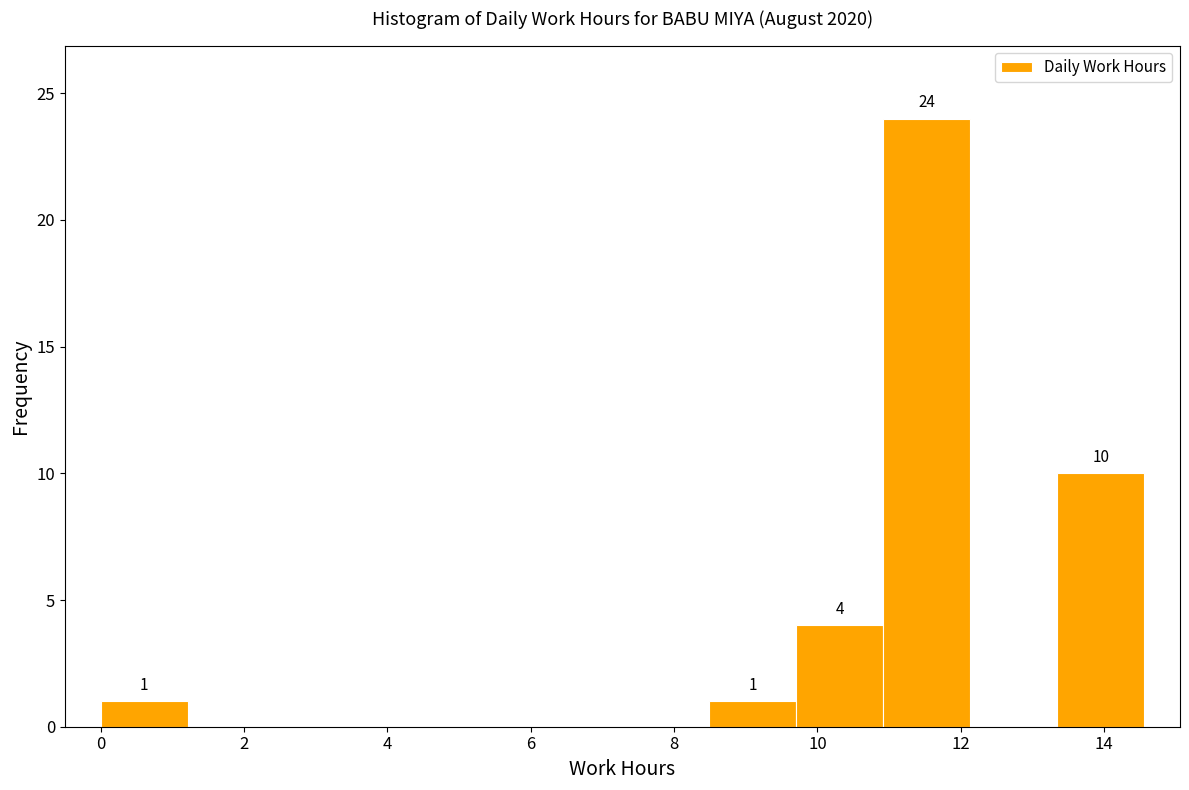

Which range on the x-axis has the tallest bar?

11.0 to 12.2